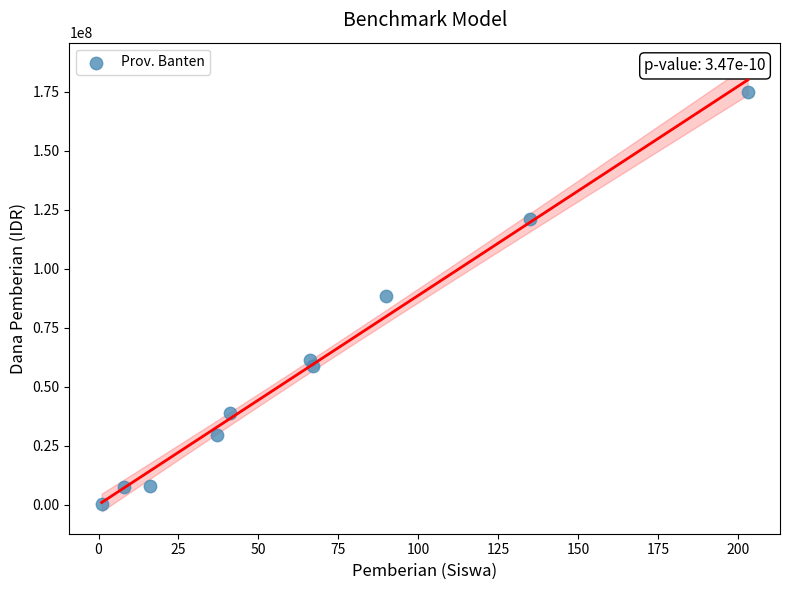

What is the range of X values (max minus min)?

202